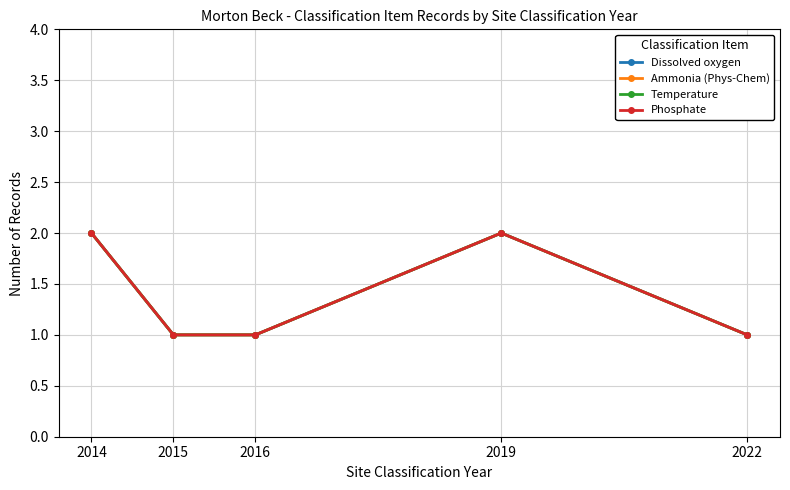

Is this an area chart (filled region under the line)?

No